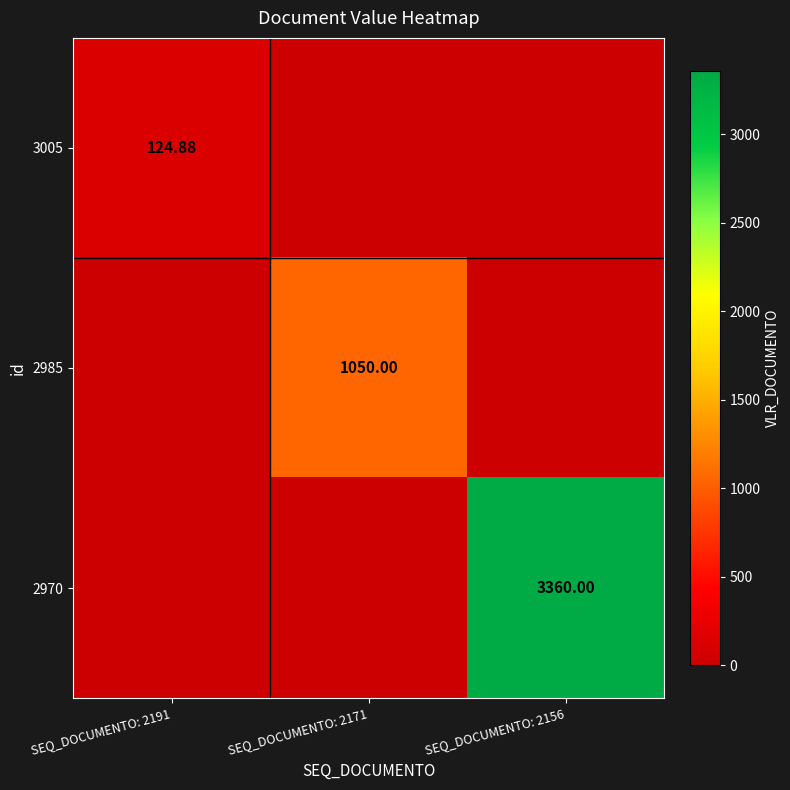

Is the value of 3005 at SEQ_DOCUMENTO: 2191 greater than the value of 2985 at SEQ_DOCUMENTO: 2171?

No